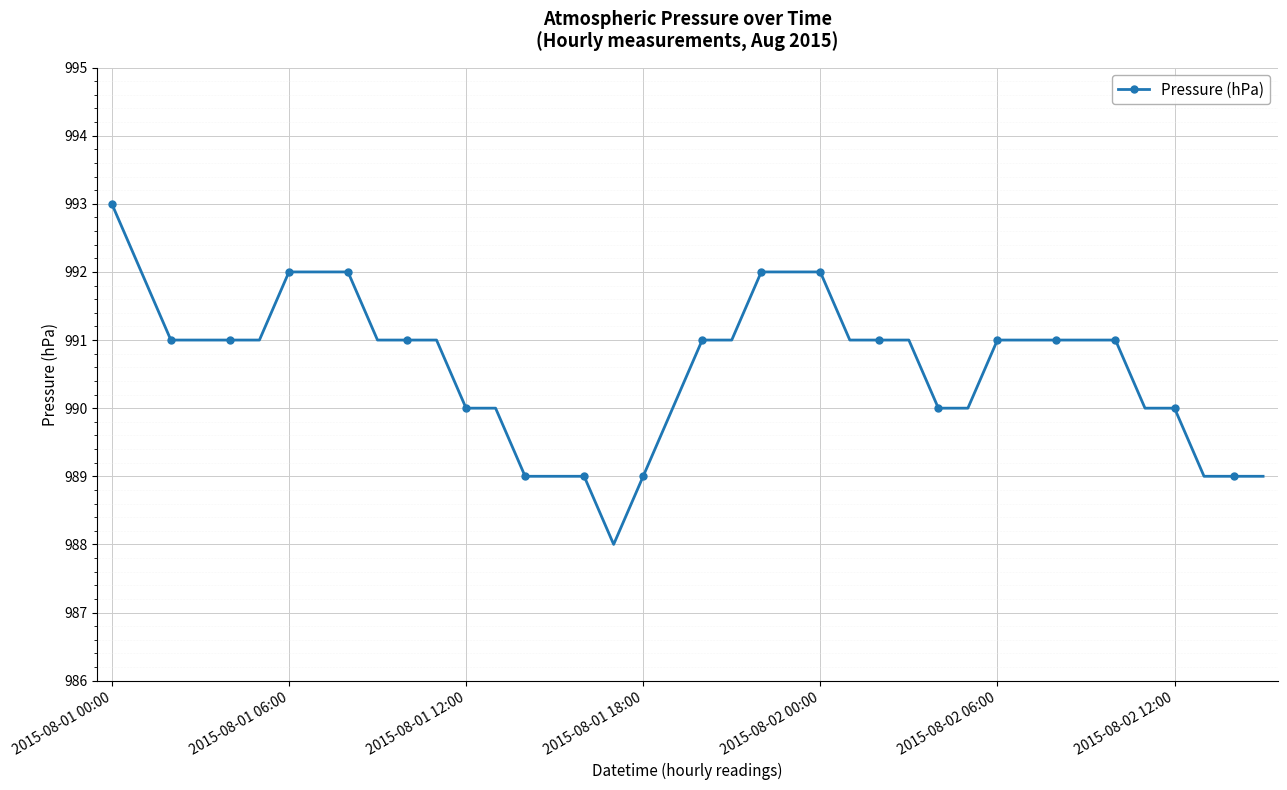

What is the minimum value shown in the chart?

988